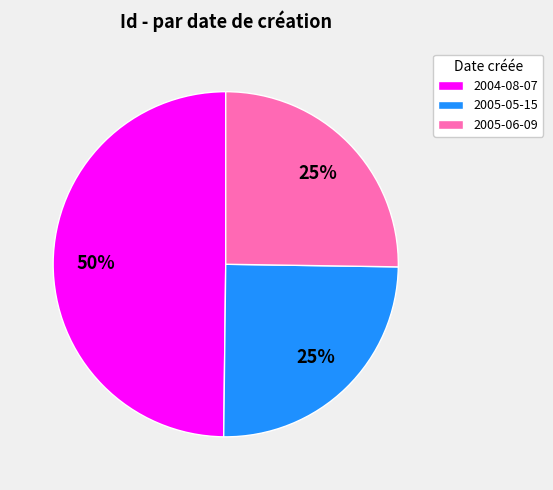

Does 2004-08-07 account for over 50% of the chart?

No